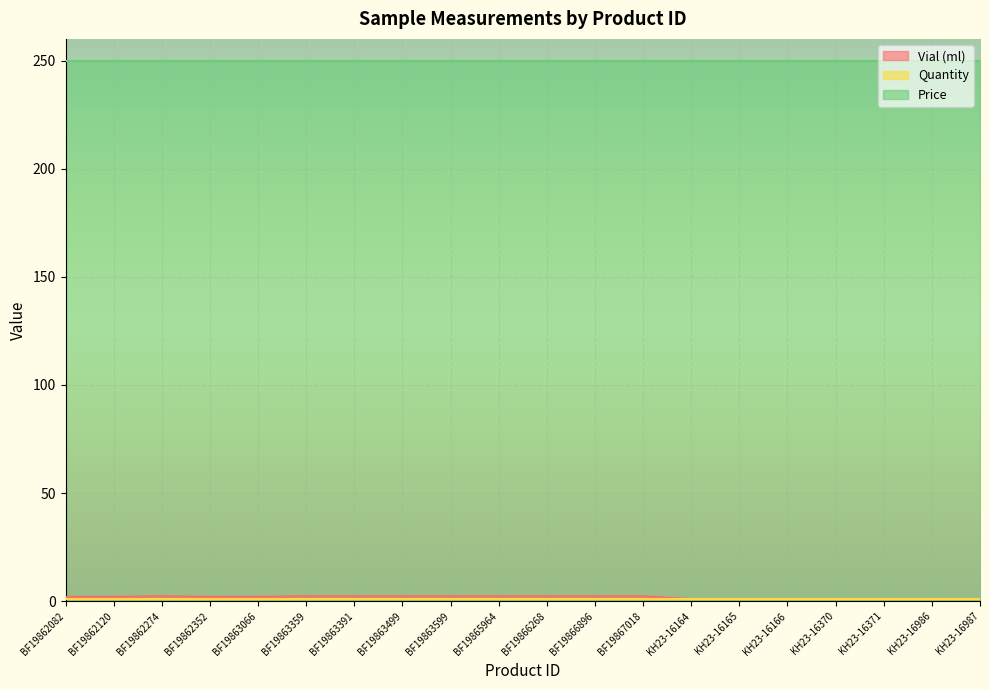

Does the chart display data point markers on the line(s)?

No